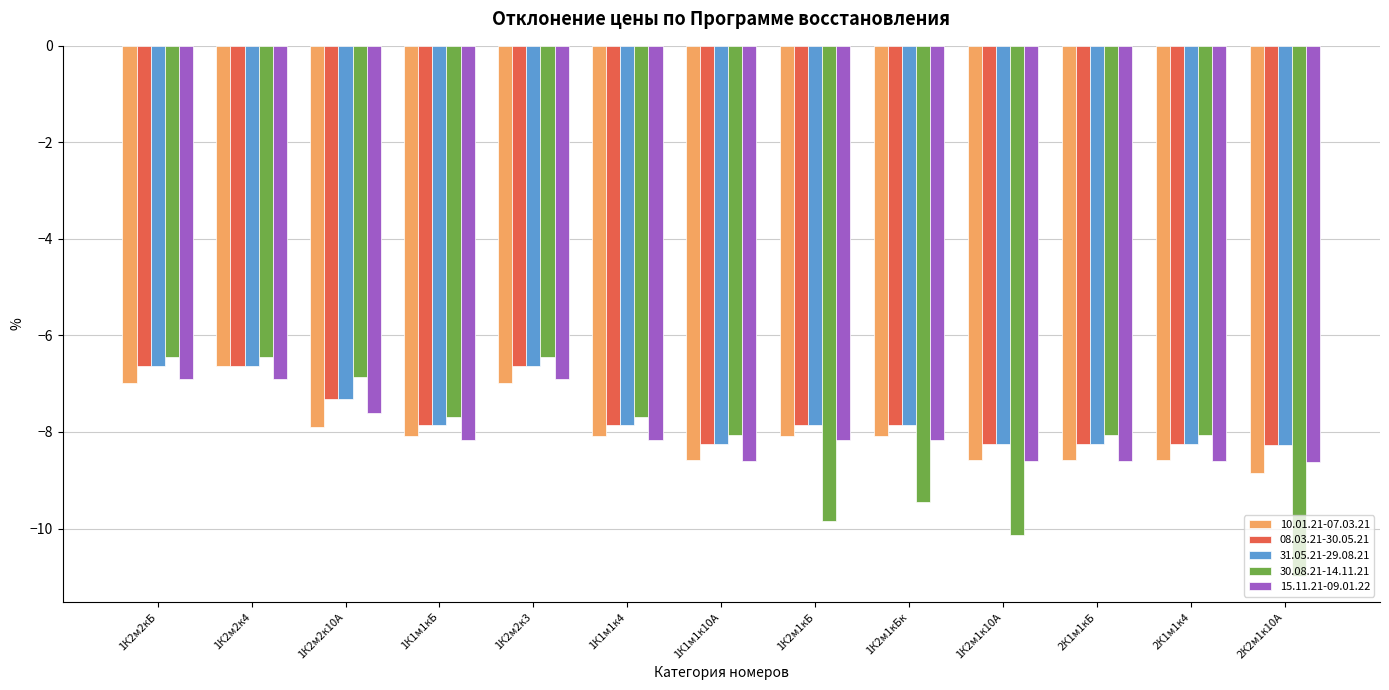

True or false: 08.03.21-30.05.21 has a value of -7.9 at 1К2м1кБк.

True